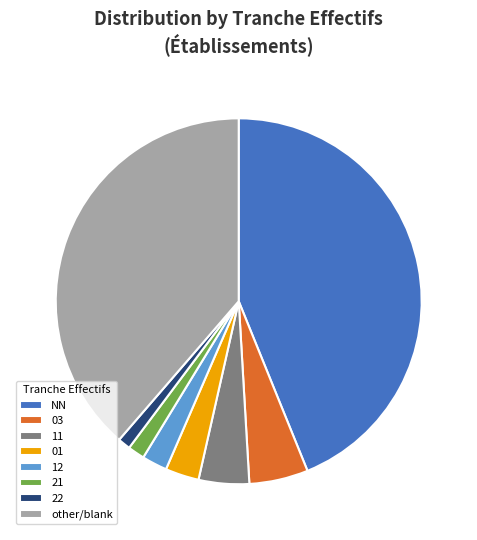

How many segments does this pie chart have?

8